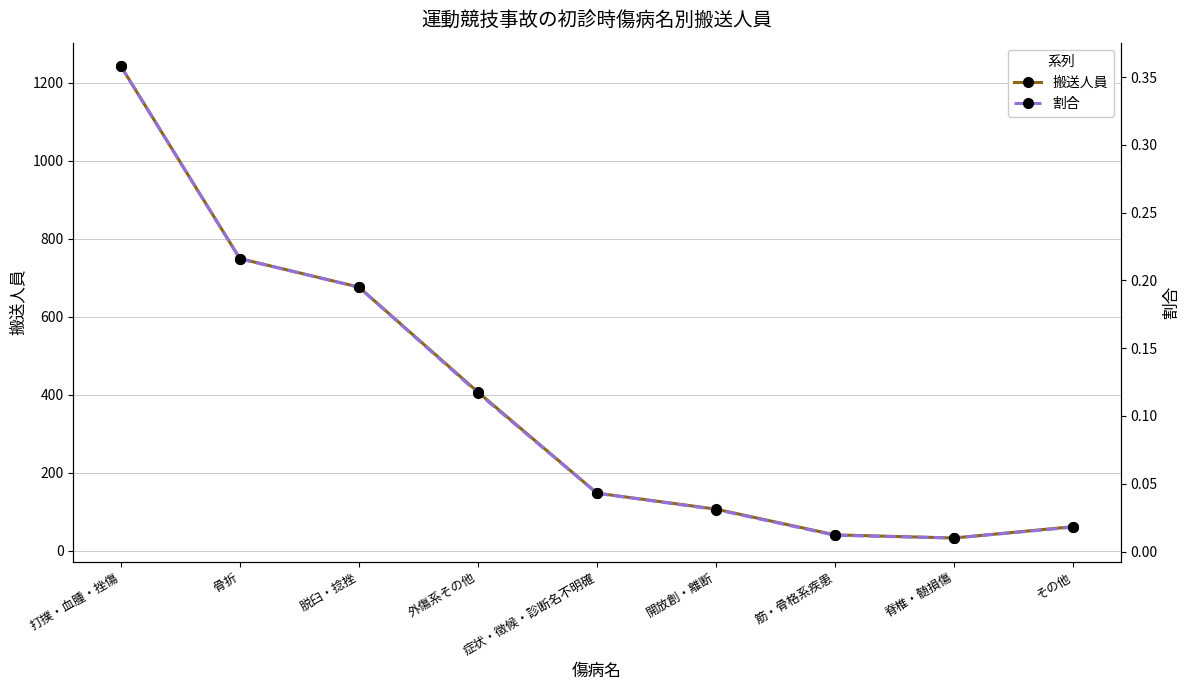

True or false: 搬送人員 and 割合 cross at least once.

False